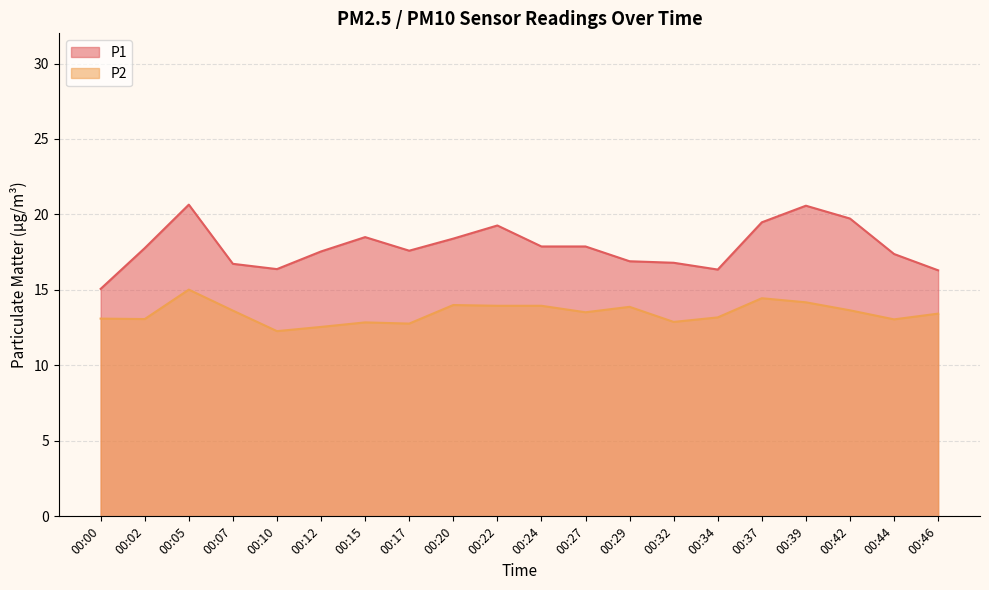

At 00:37, list the series in order from smallest to largest.

P2, P1